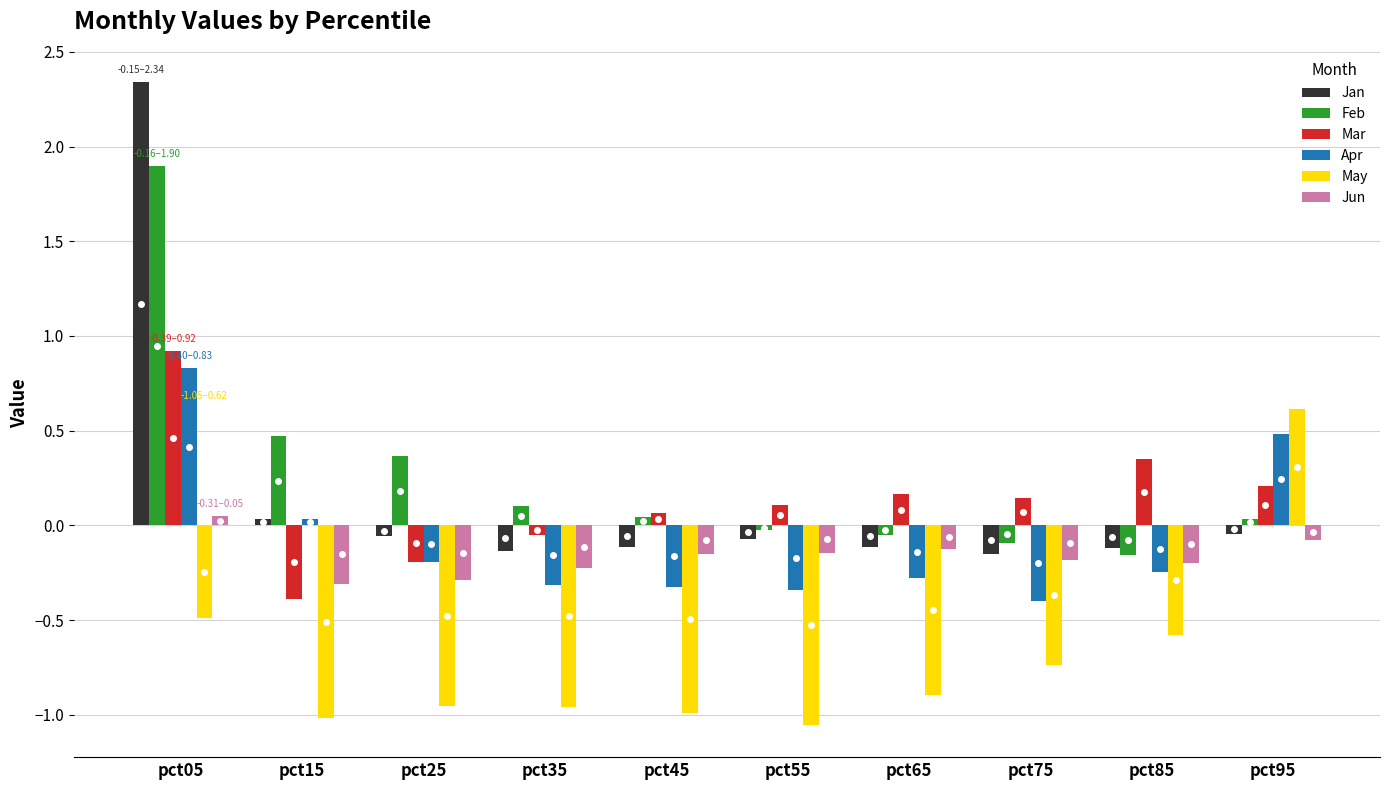

At which category is the sum across all series the highest?

pct05